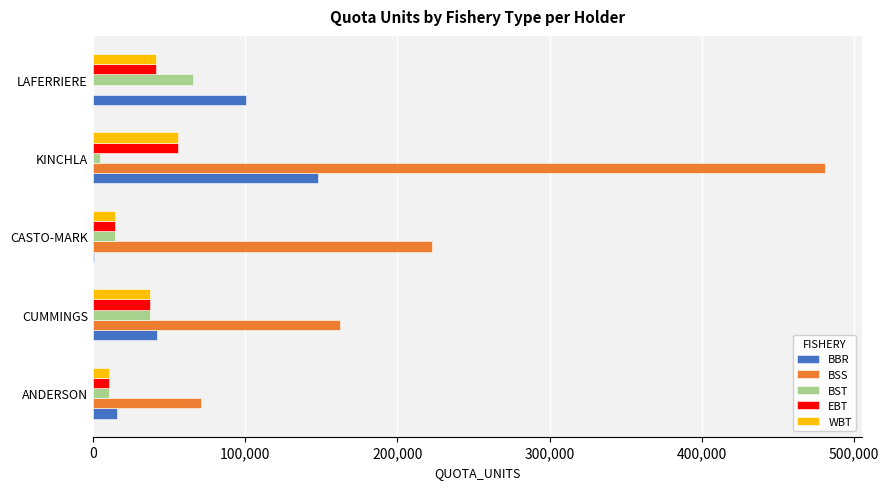

Where is BSS nearest to the value 240519?

CASTO-MARK